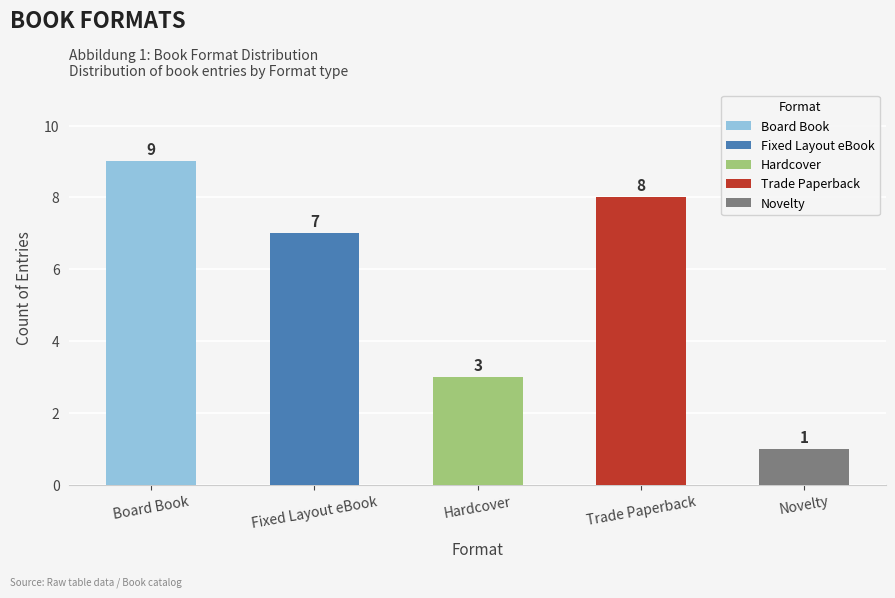

At which category does the chart reach its minimum across all series?

Novelty